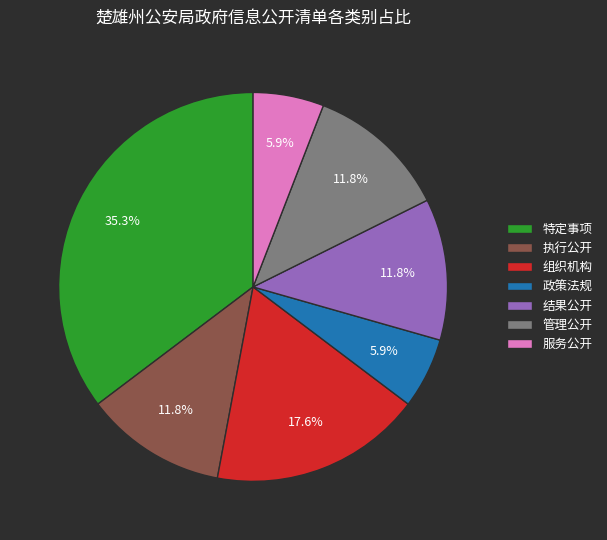

What is the ratio of the value at 管理公开 to the value at 结果公开?

1.0